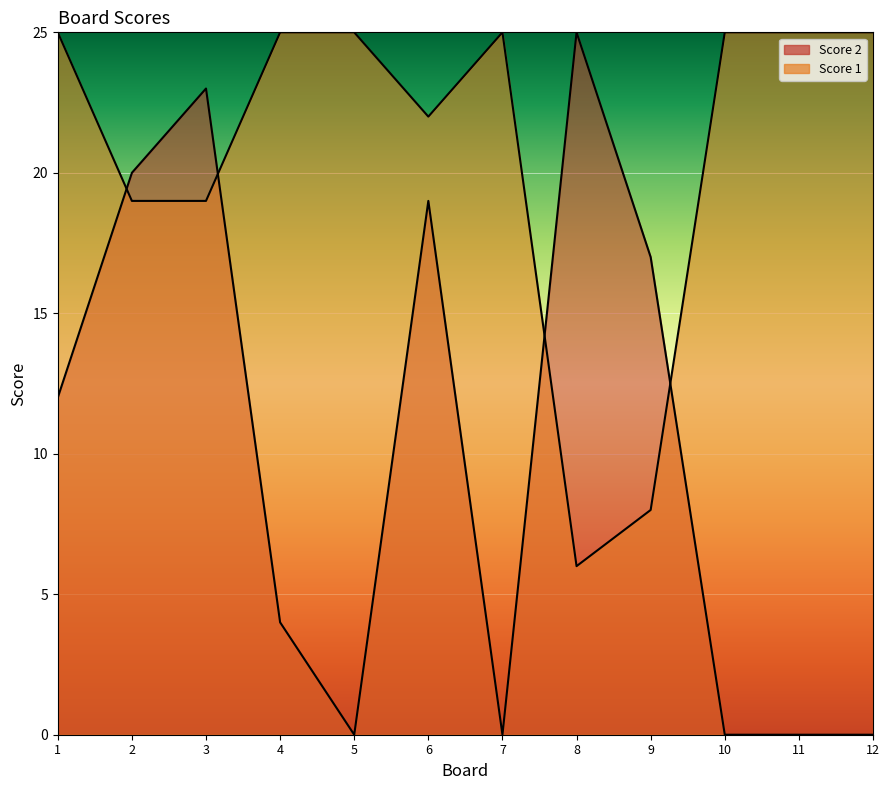

What is the lowest value of the Score 1 series?

6